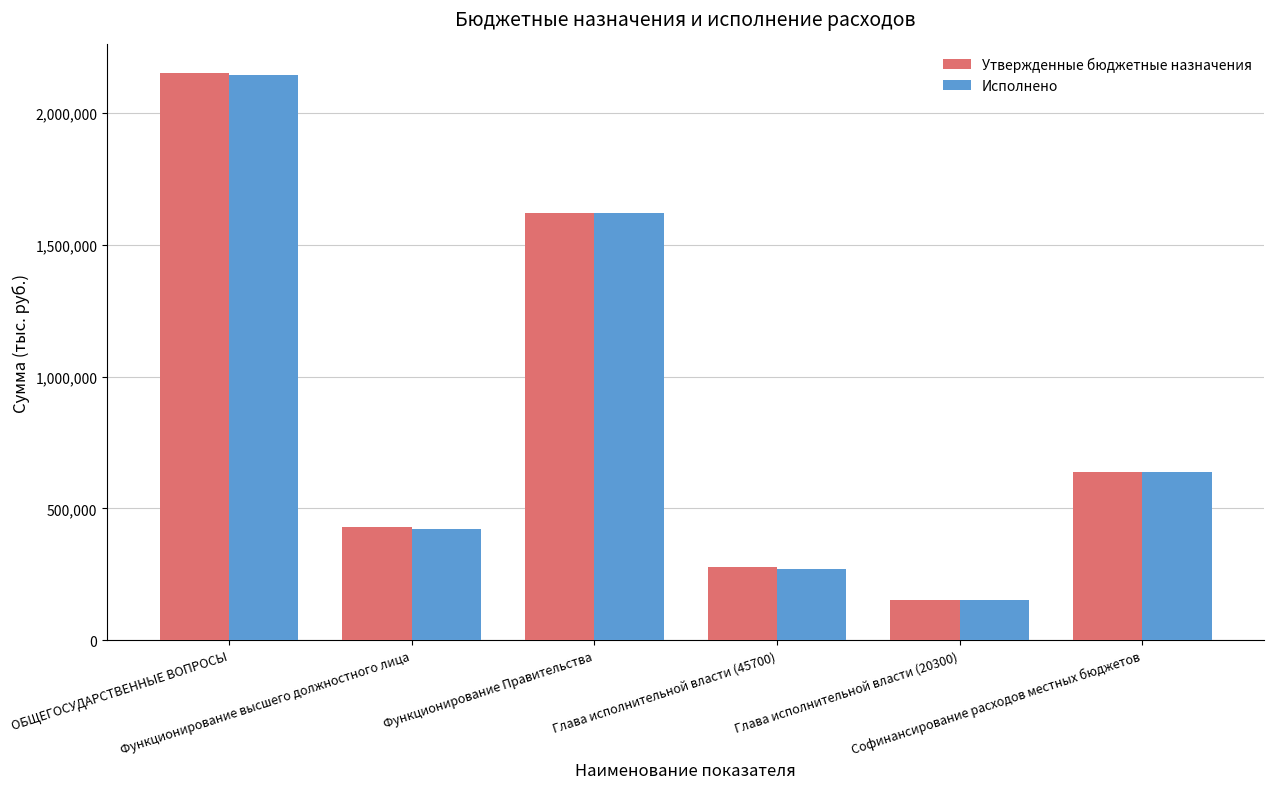

What is the difference between the maximum and minimum values in the Утвержденные бюджетные назначения series?

2001811.5